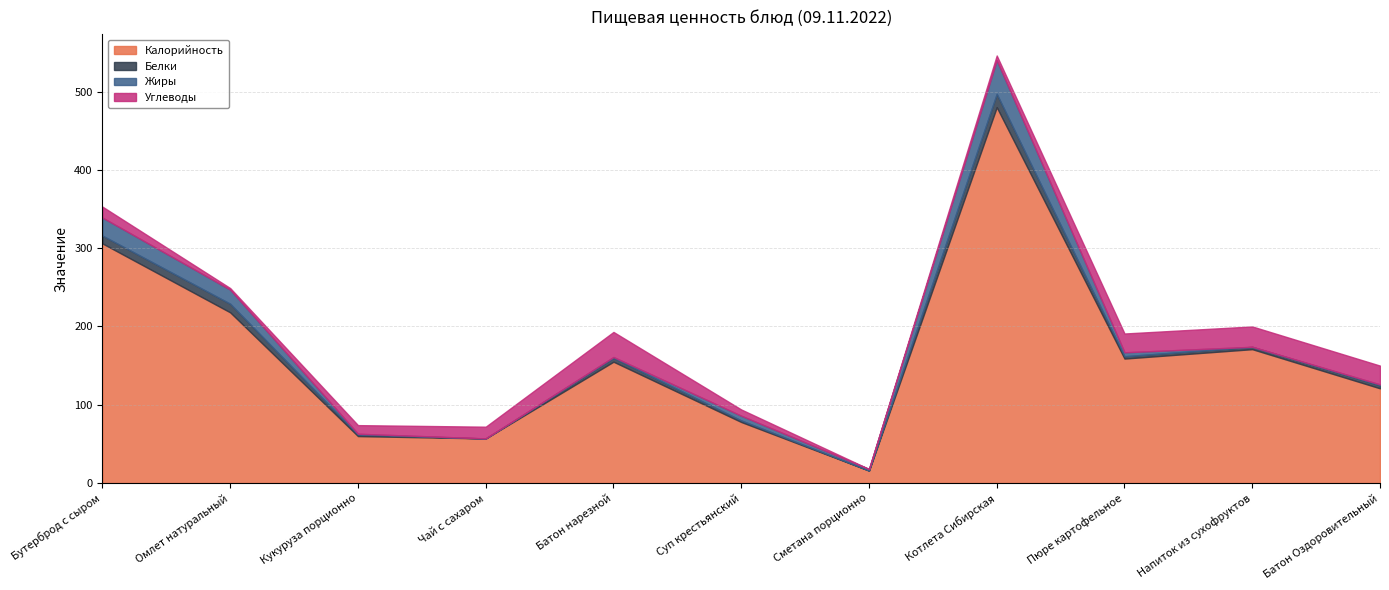

What is the label of the 6th point from the left?

Суп крестьянский